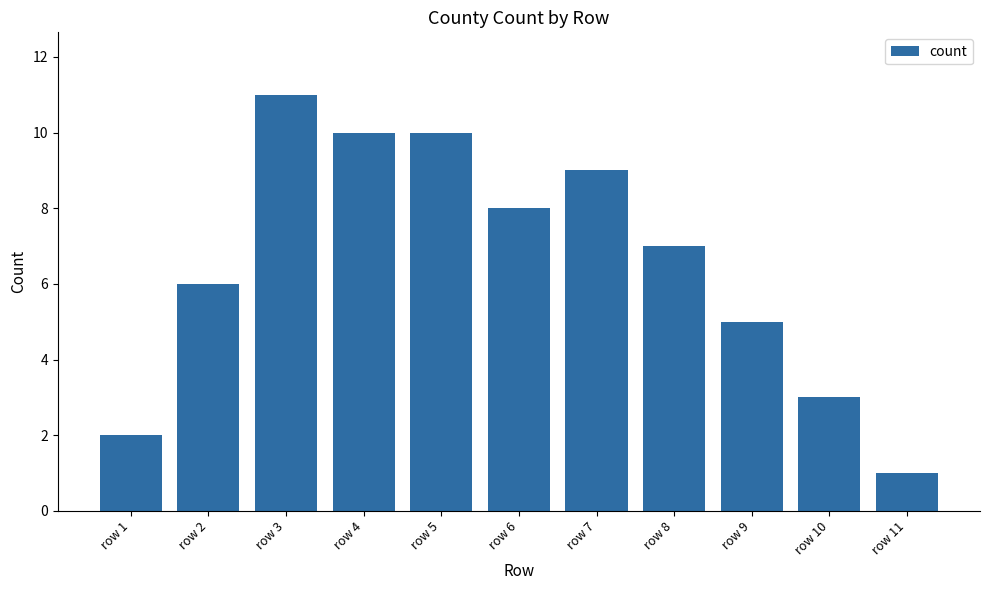

How many bars are there in total?

11